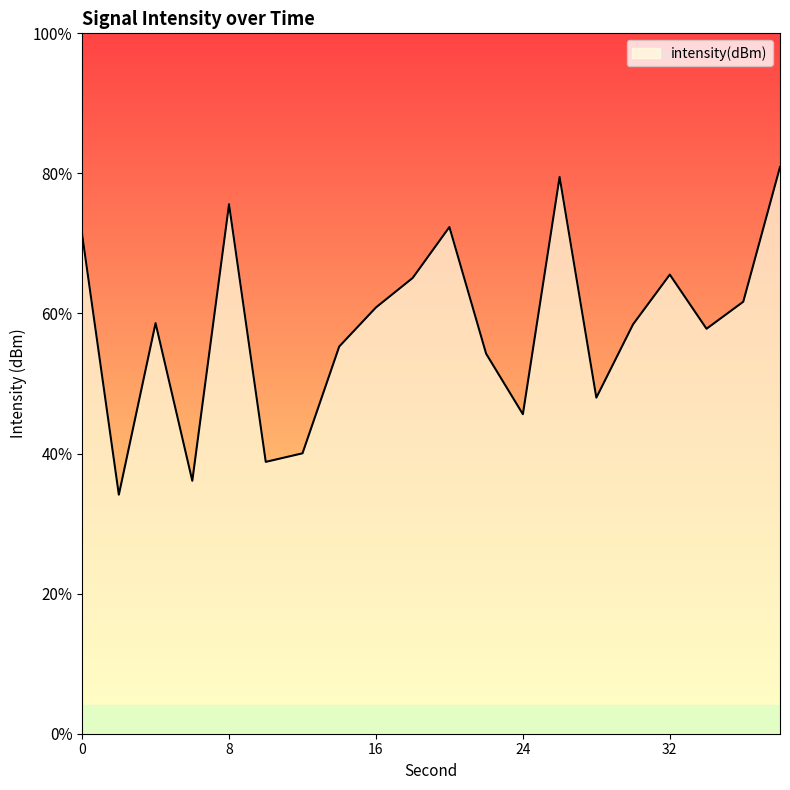

How many series are shown in this chart?

1